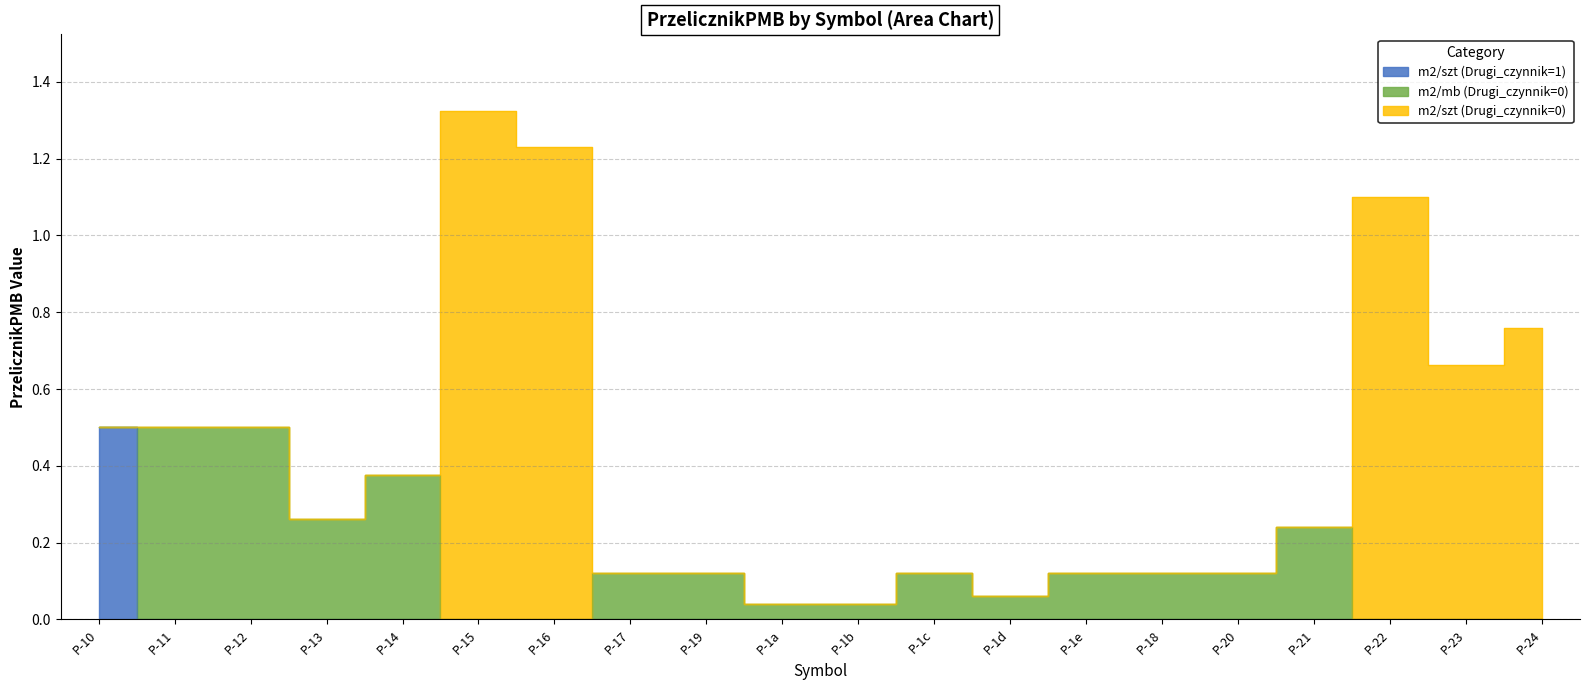

Where do m2/mb (Drugi_czynnik=0) and m2/szt (Drugi_czynnik=1) first cross each other?

P-10 and P-11